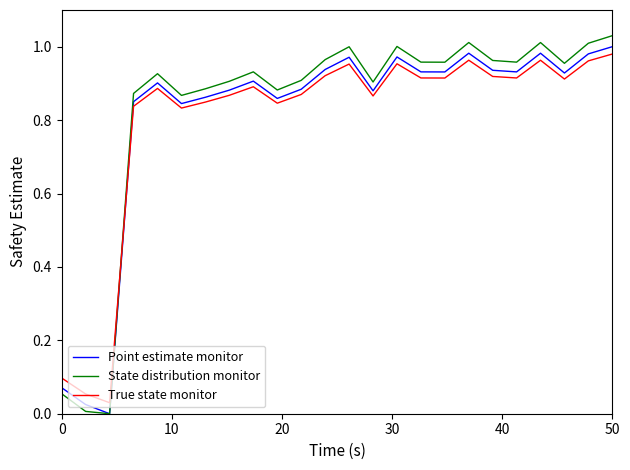

Which series ends up on top after the final intersection of Point estimate monitor and True state monitor?

Point estimate monitor